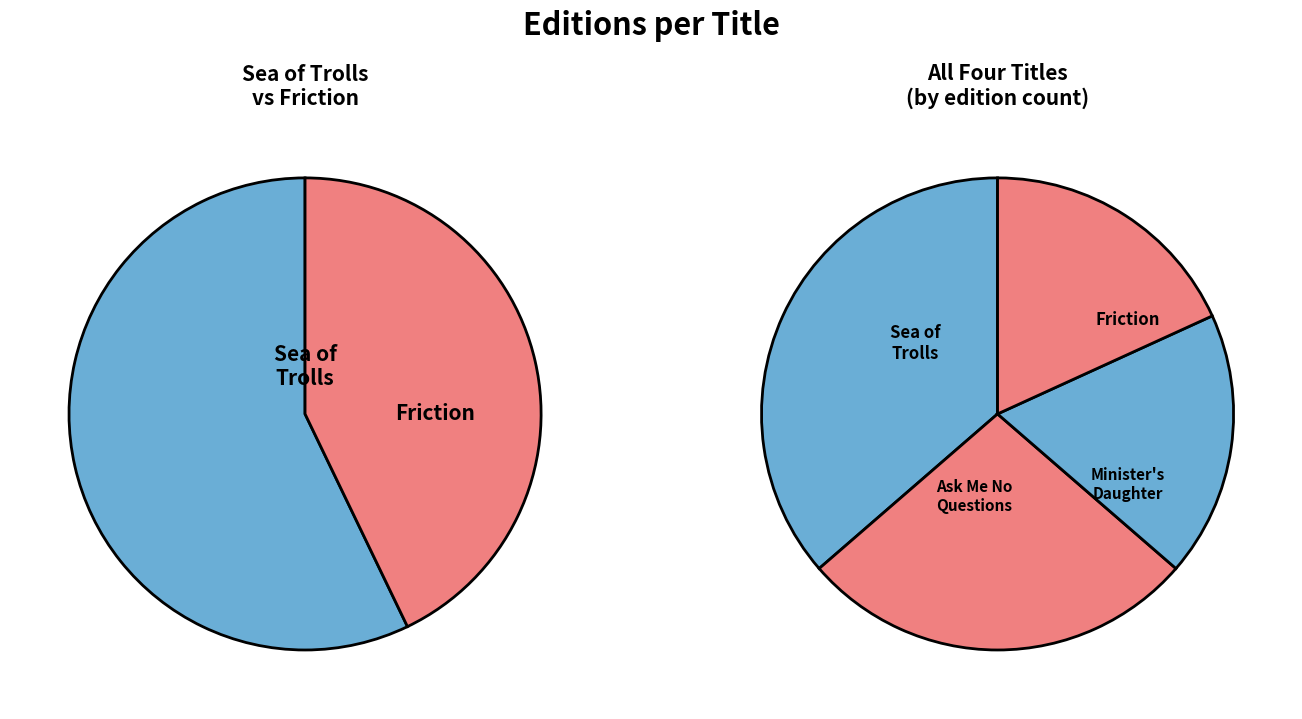

To the nearest percent, what is the average slice percentage?

25%